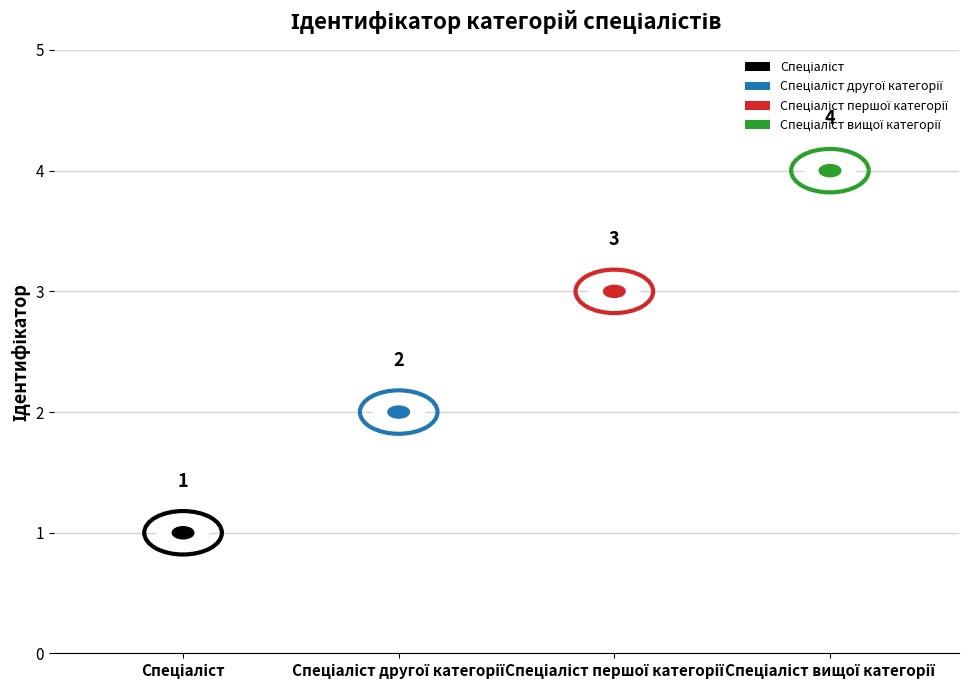

Which label corresponds to the smallest value in the chart?

Спеціаліст